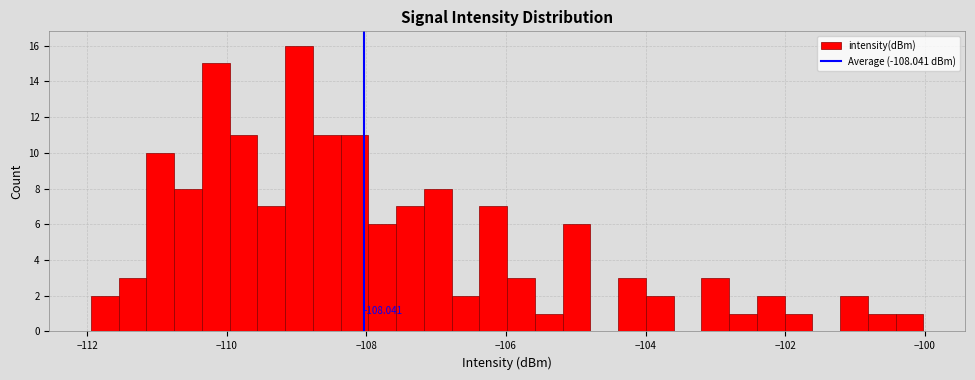

Around what value on the x-axis is the tallest bar? Give the approximate position of its centre, as read against the axis.

-109.0